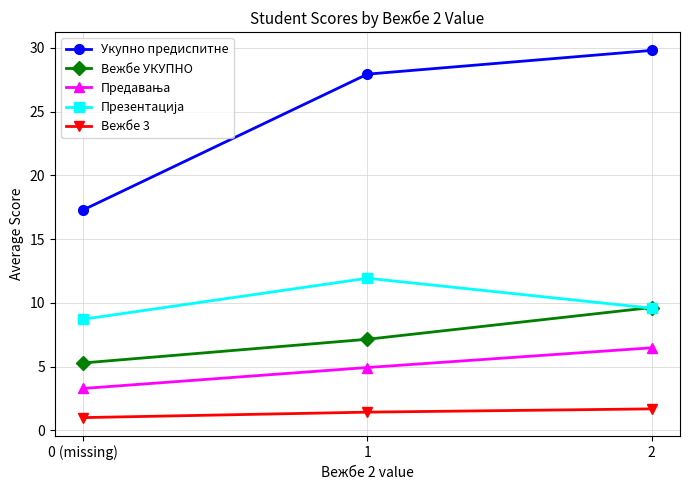

Is the value of Вежбе 3 at 1 greater than the value of Вежбе УКУПНО at 0 (missing)?

No